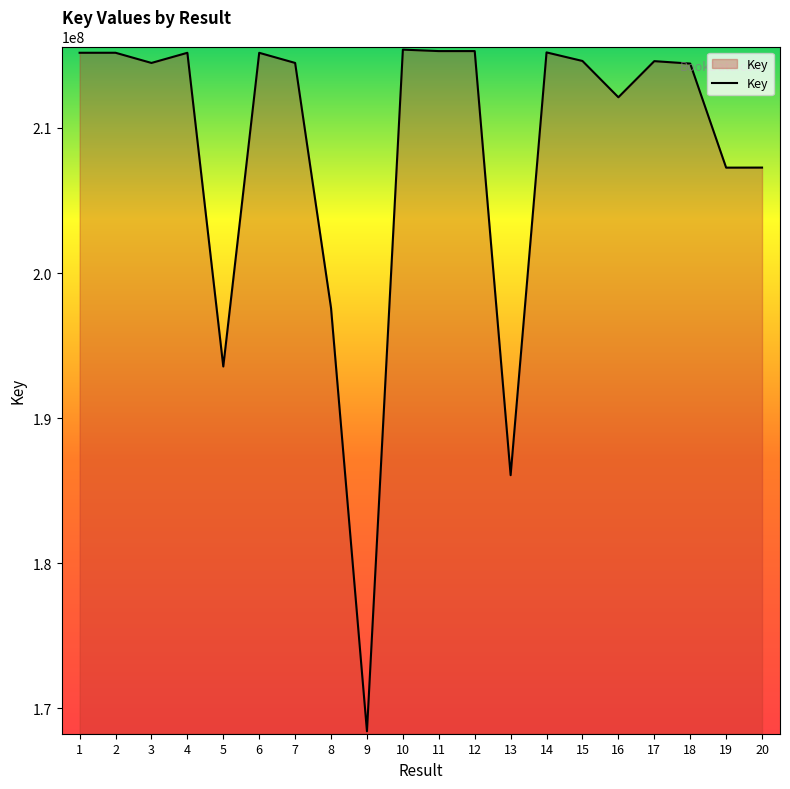

What is the difference between the maximum and minimum values?

46999345